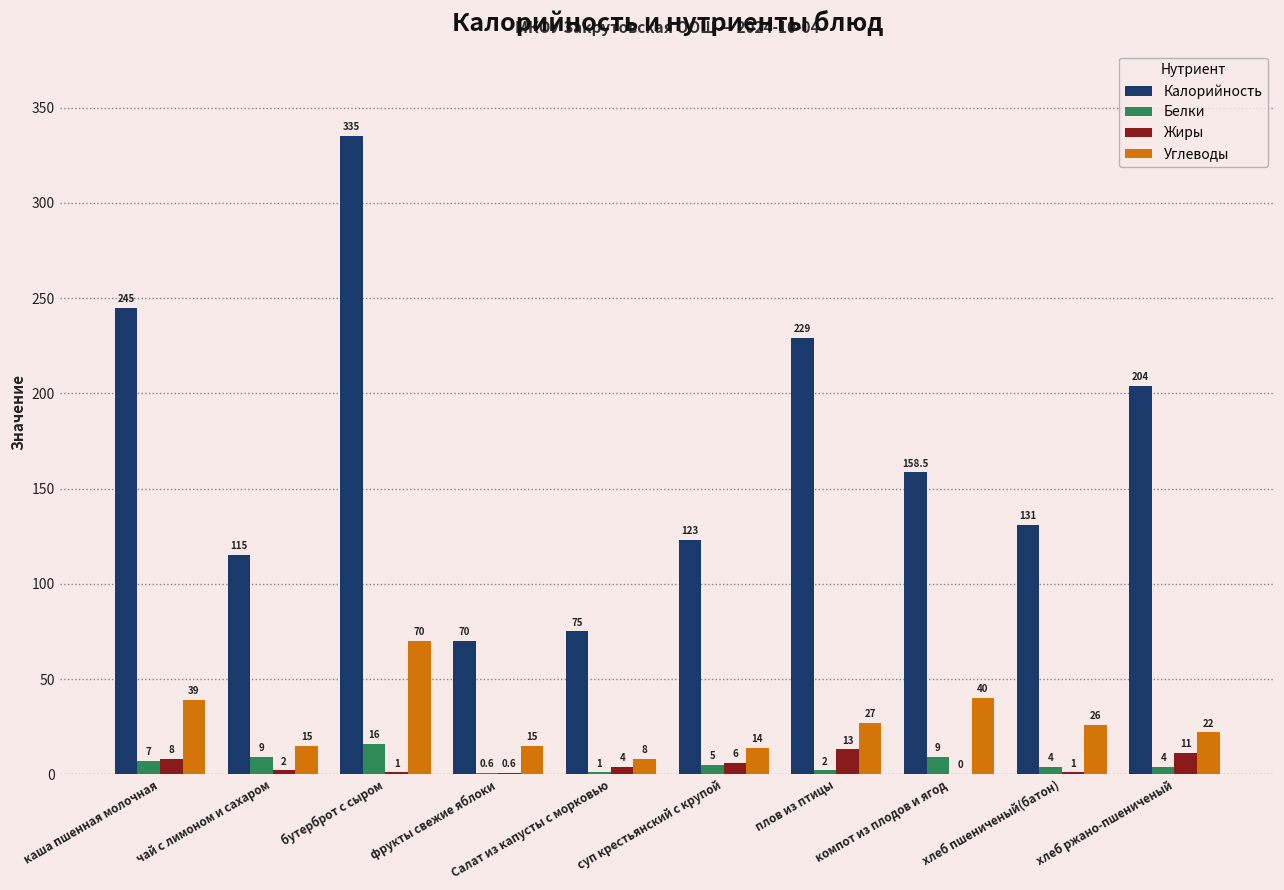

Between компот из плодов и ягод and хлеб пшениченый(батон), which series saw the biggest shift?

Калорийность